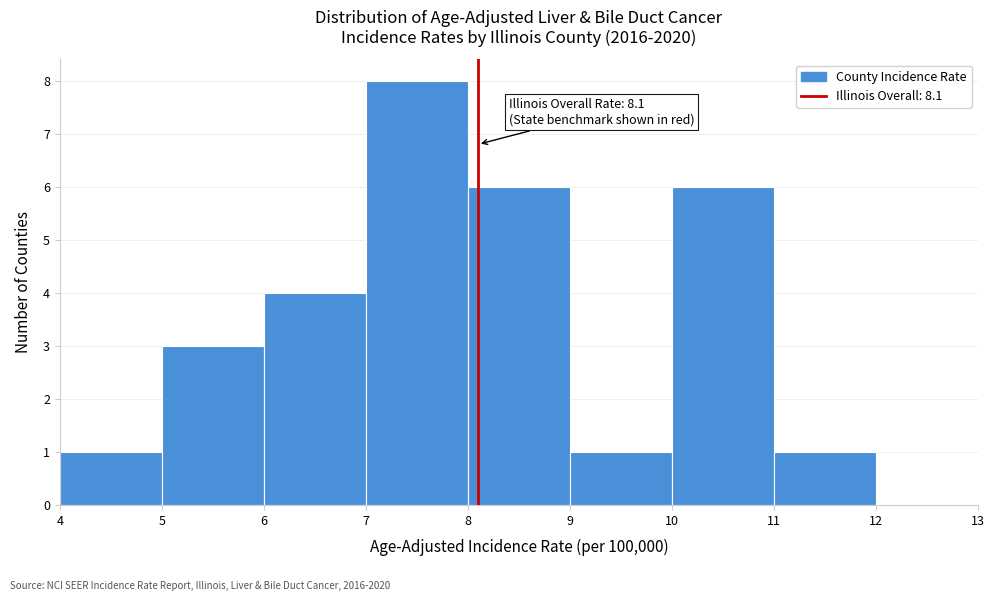

Over which range of the x-axis is the bar tallest?

7 to 8